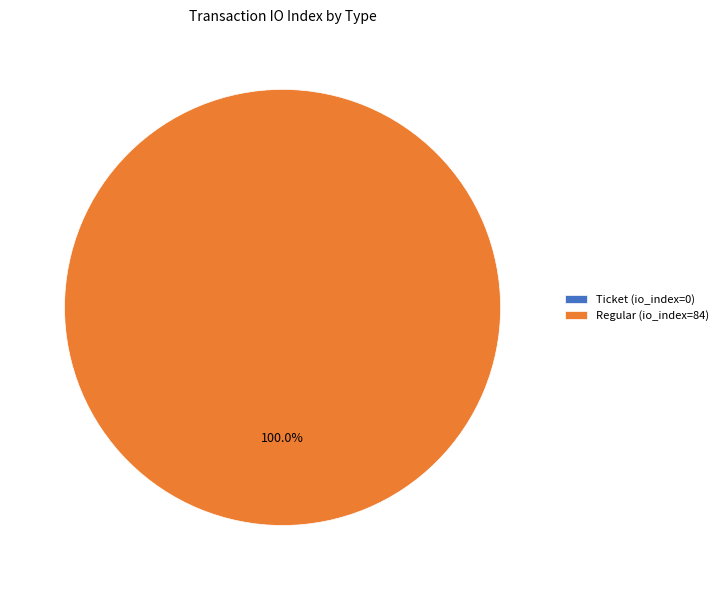

How many segments does this pie chart have?

2